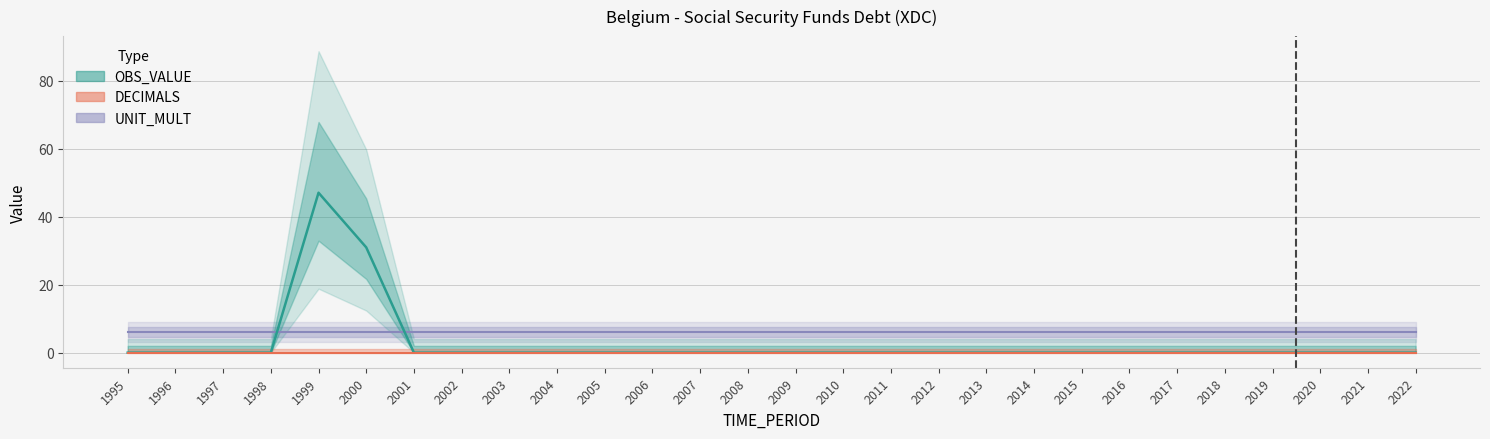

List the series in order of their overall mean, highest first.

UNIT_MULT, OBS_VALUE, DECIMALS